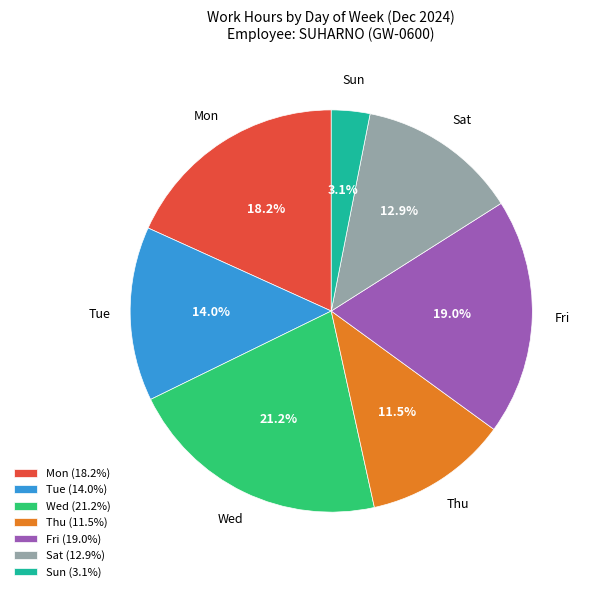

What percentage is the Fri slice, to the nearest percent?

19%